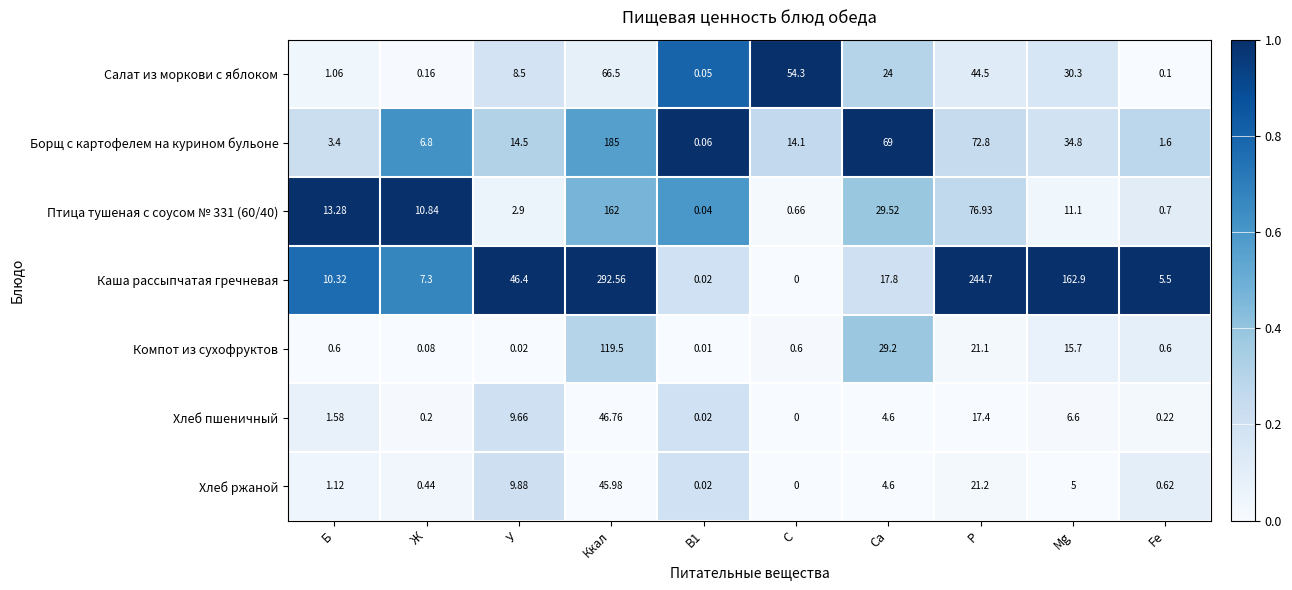

Which label corresponds to the smallest value in the chart?

С